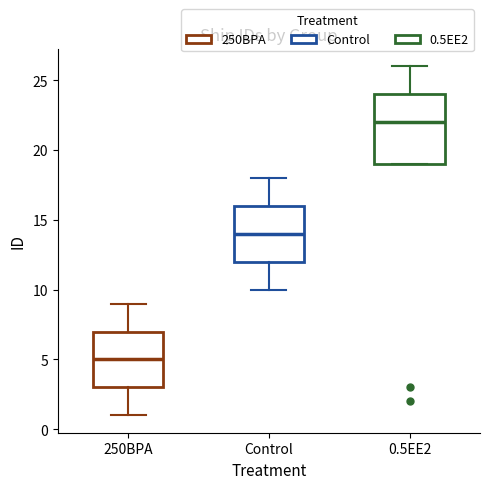

Reading left to right, read every box against the y-axis: the position of its median line, the range the box covers, and the ends of its whiskers. The values are not printed on the chart, so give them approximately, as read against the axis.

250BPA: median 5, box 3 to 7, whiskers 1 to 9
Control: median 14, box 12 to 16, whiskers 10 to 18
0.5EE2: median 22, box 19 to 24, whiskers 19 to 26